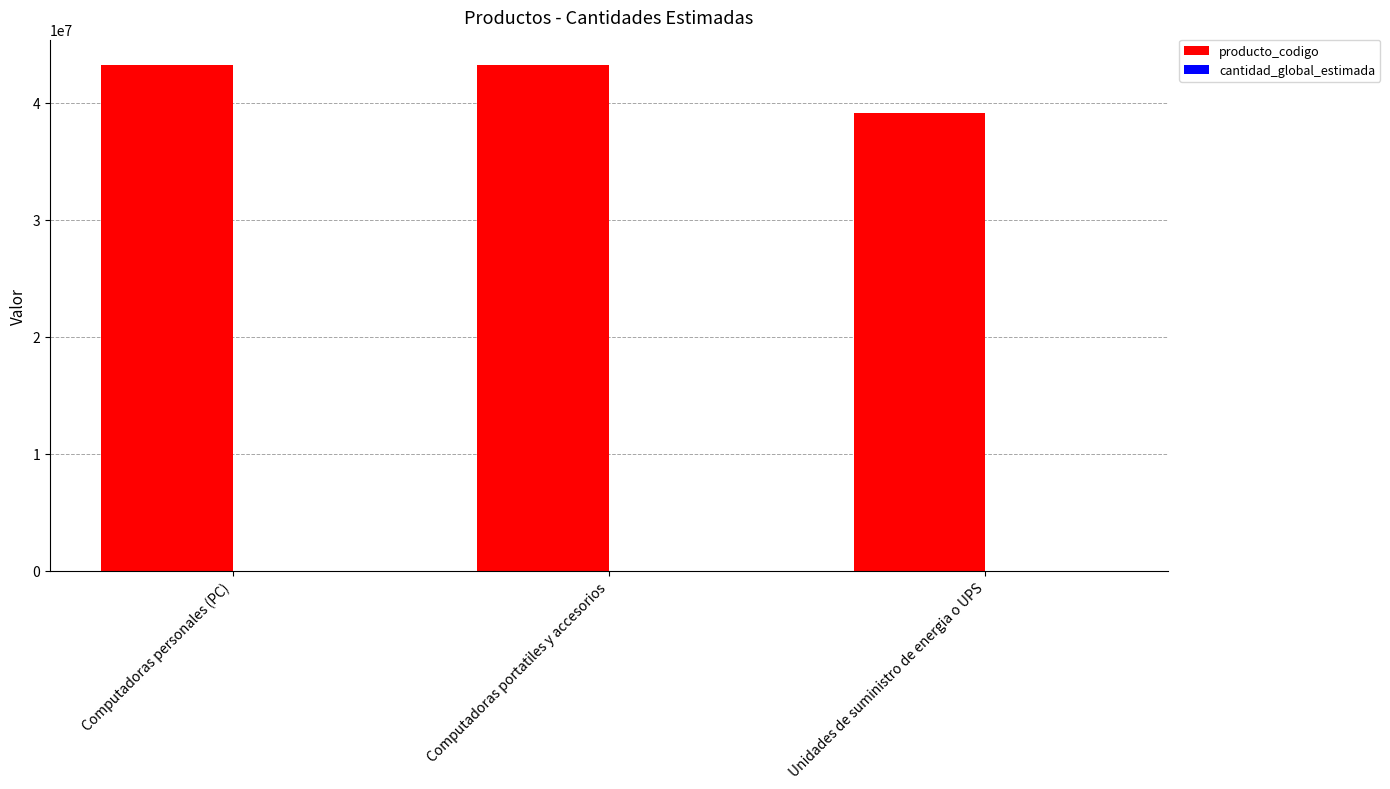

What is the highest value of the producto_codigo series?

43211509